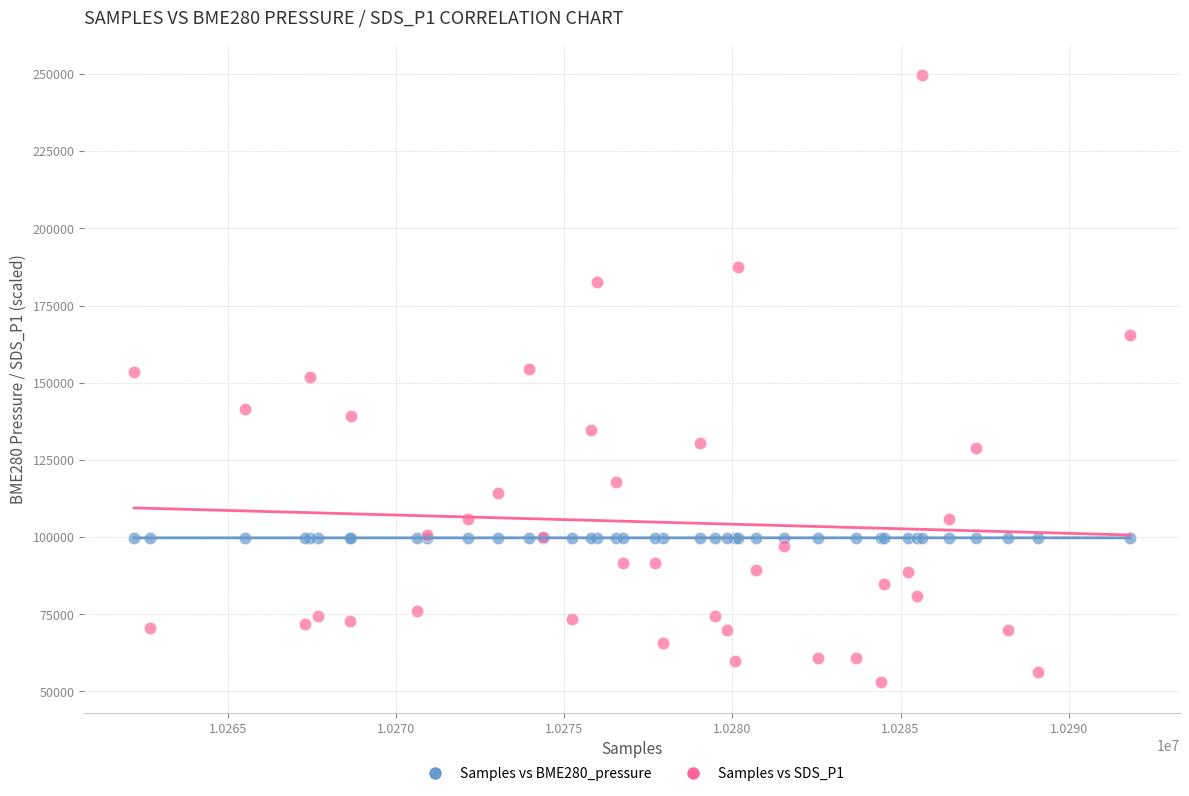

Which series contains the highest Y value?

Samples vs SDS_P1